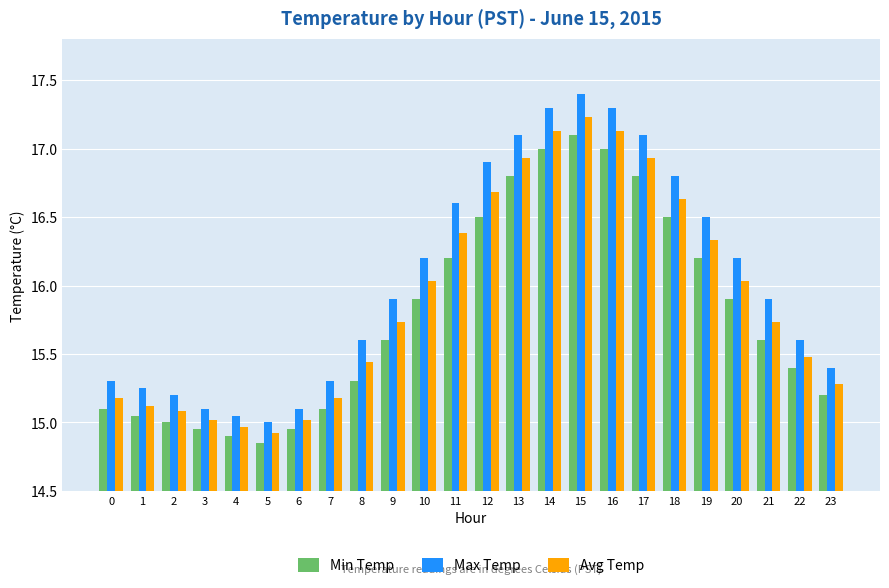

What is the total value across all series at 23?

45.9